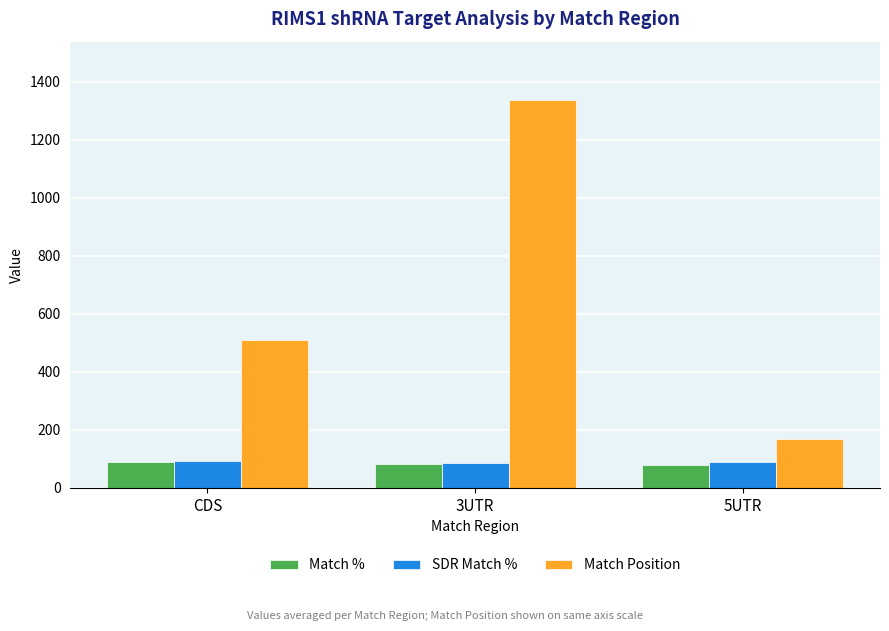

Rank the categories by Match Position value from lowest to highest.

5UTR, CDS, 3UTR